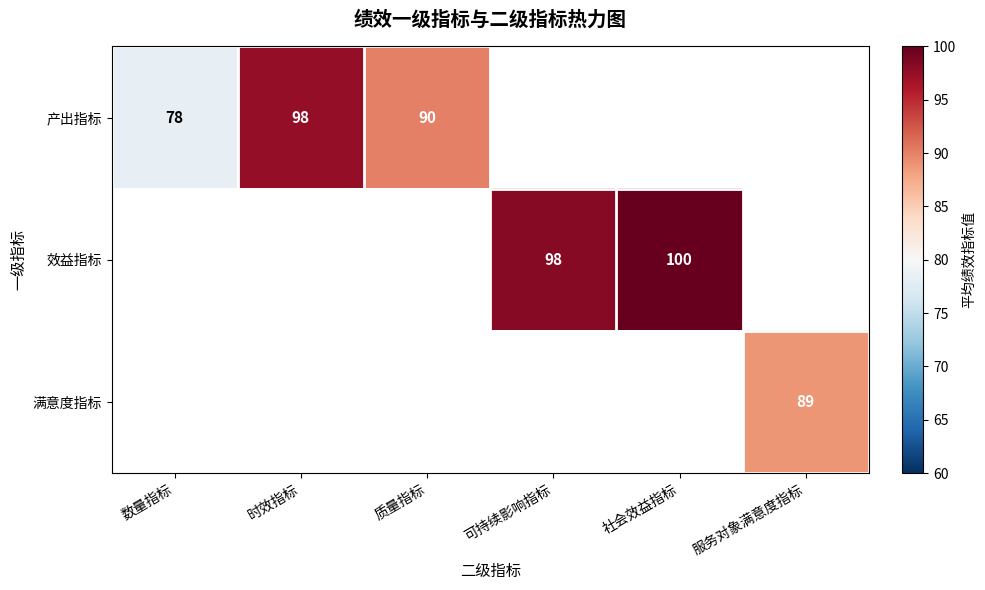

Is the value of 满意度指标 at 服务对象满意度指标 greater than the value of 效益指标 at 社会效益指标?

No